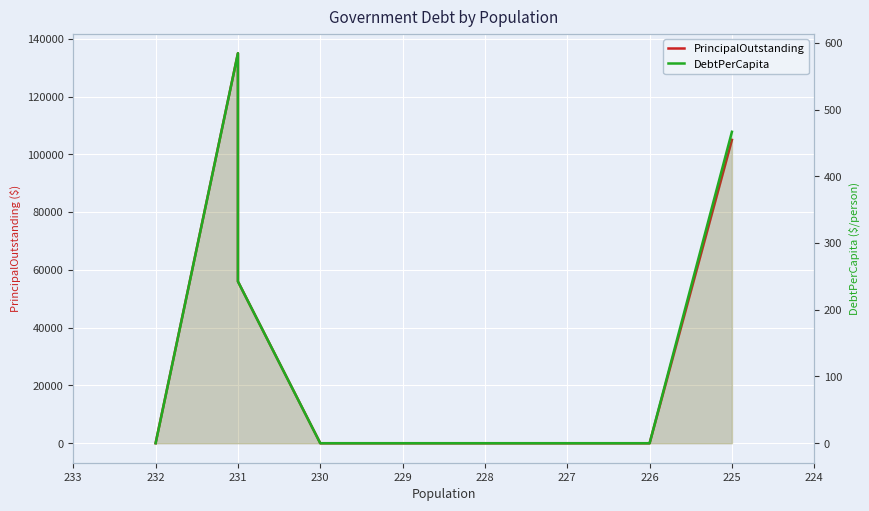

What is the sum of all PrincipalOutstanding values?

296000.0